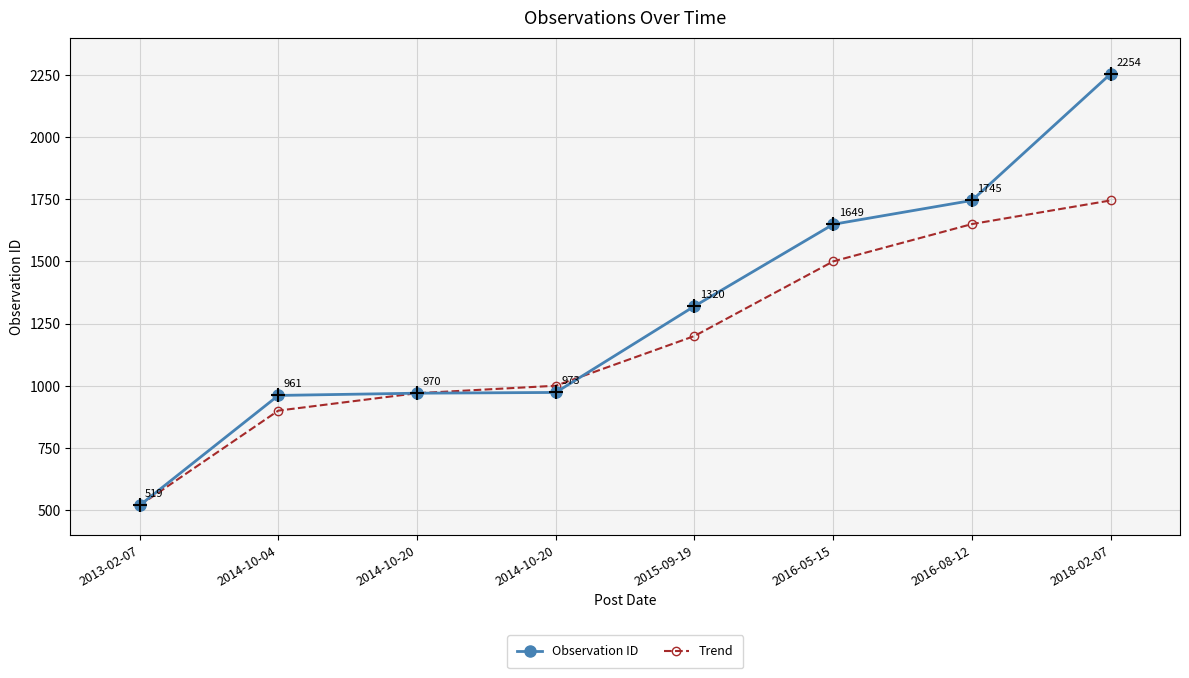

After their last crossing, which series has the higher values: Trend or Observation ID?

Observation ID